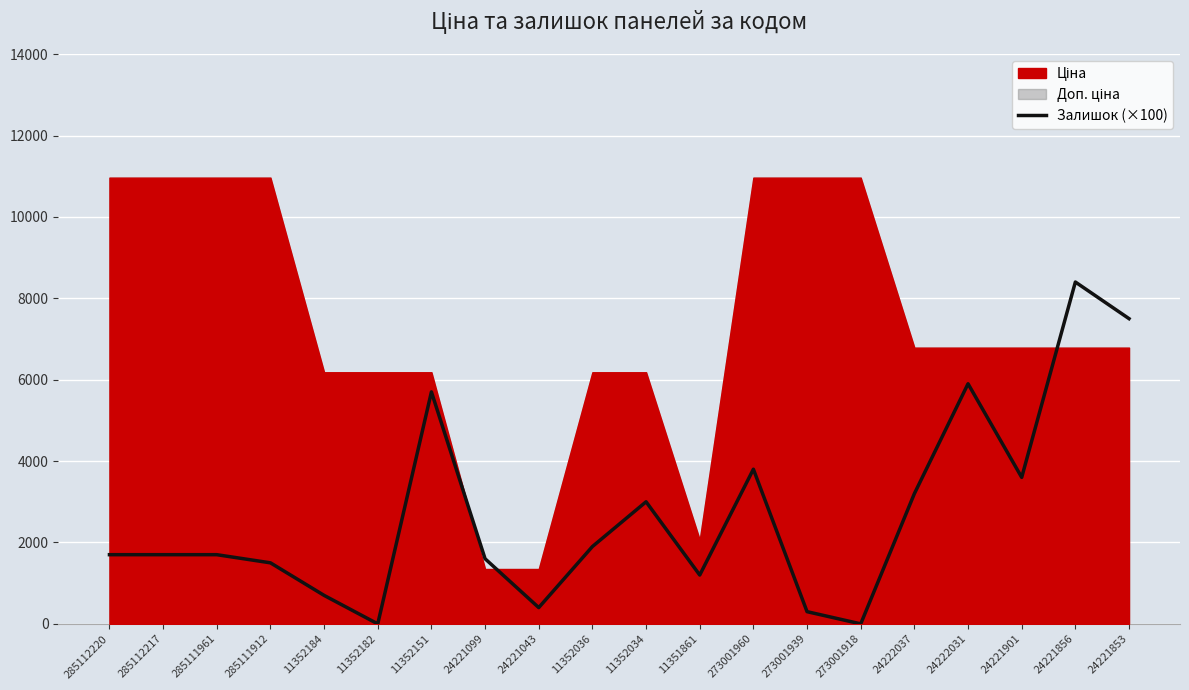

Rank the categories by value from highest to lowest.

24221856, 24221853, 24222031, 11352151, 273001960, 24221901, 24222037, 11352034, 11352036, 285112220, 285112217, 285111961, 24221099, 285111912, 11351861, 11352184, 24221043, 273001939, 11352182, 273001918